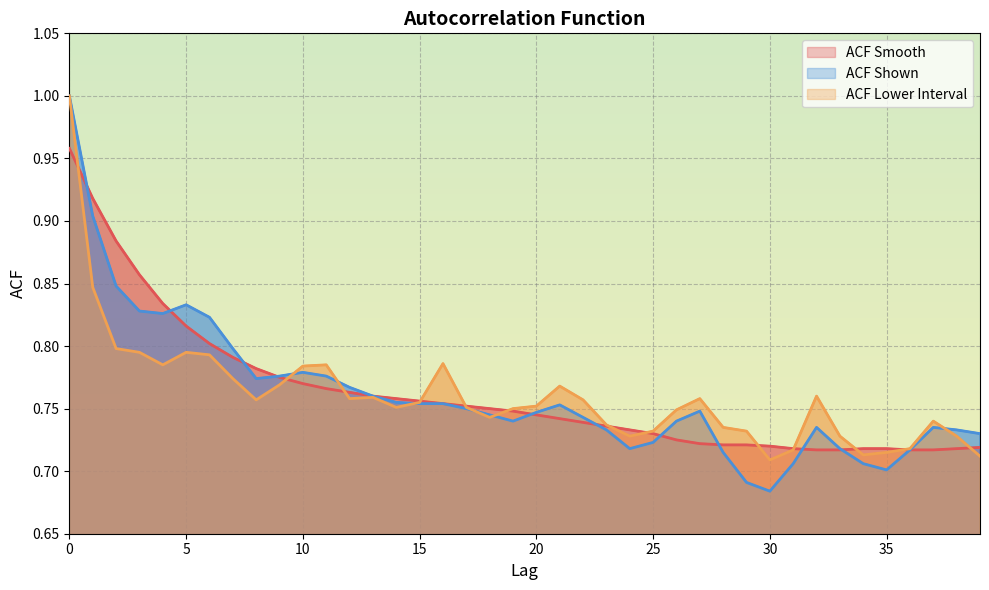

Between which two adjacent categories do ACF Shown and ACF Lower Interval first intersect?

9 and 10